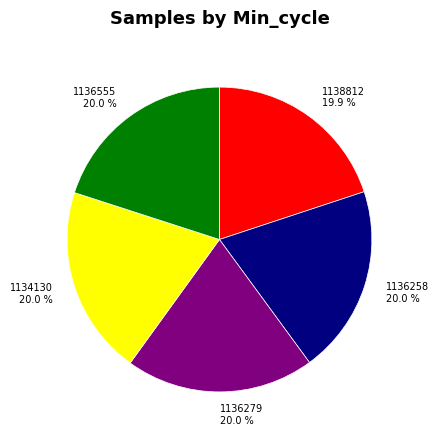

What is the total percentage of 1134130 20.0 % and 1136279 20.0 %?

40.0%